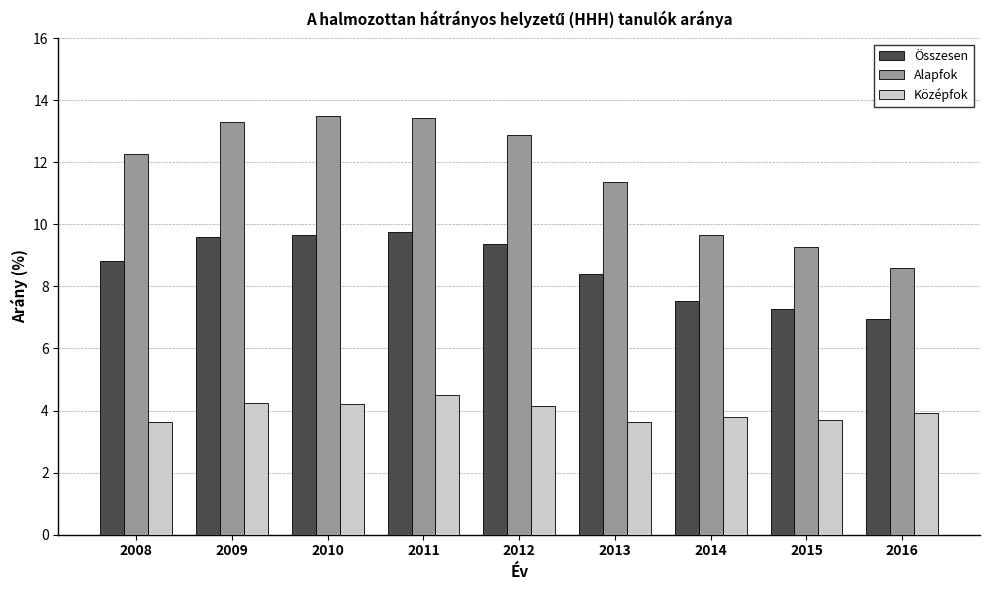

What is the average value of the Összesen series?

8.6